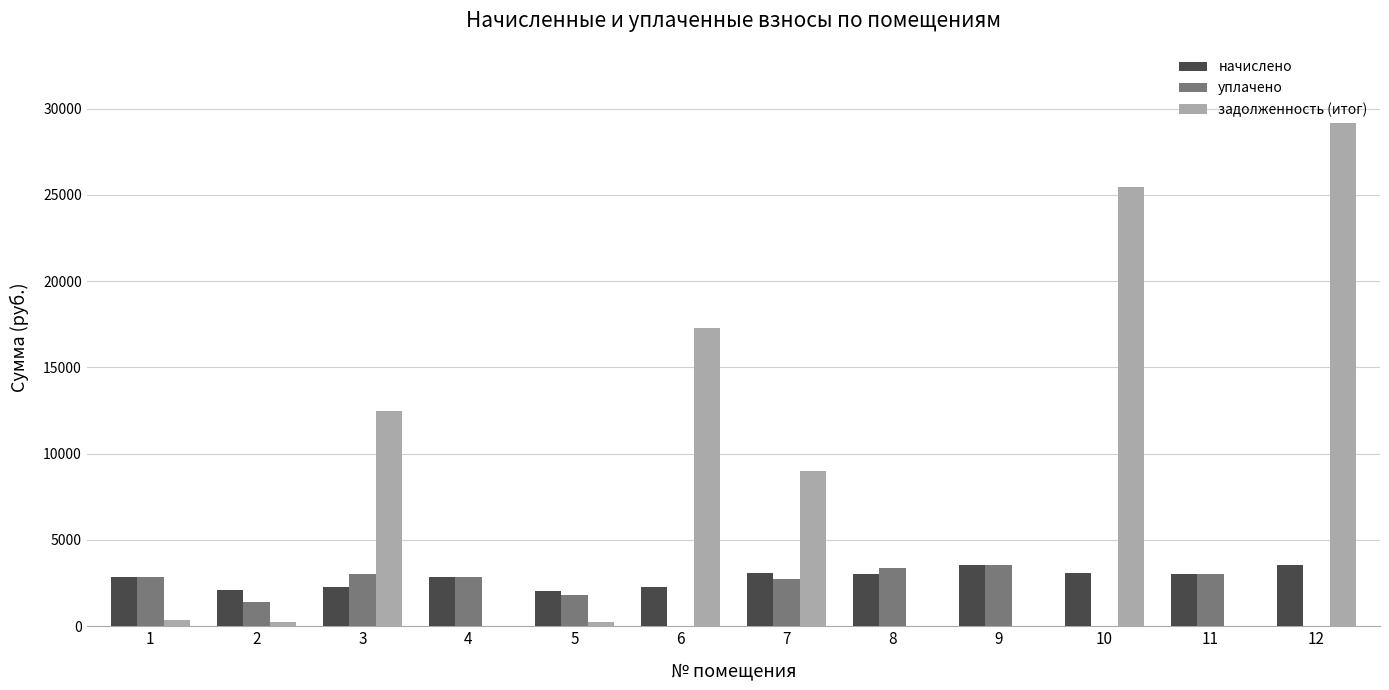

Is it true that уплачено equals 3553.7 at 9?

True